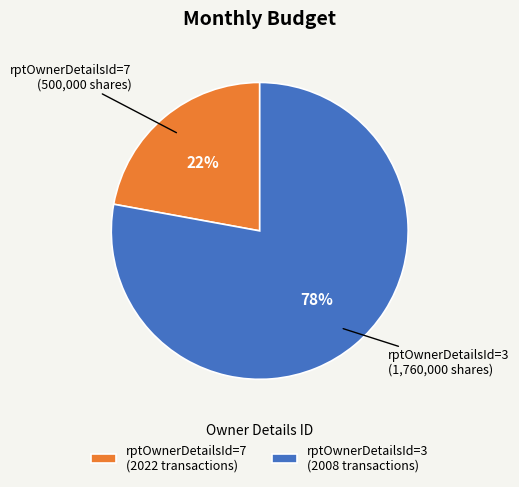

Between rptOwnerDetailsId=3 (2008 transactions) and rptOwnerDetailsId=7 (2022 transactions), which is larger?

rptOwnerDetailsId=3 (2008 transactions)